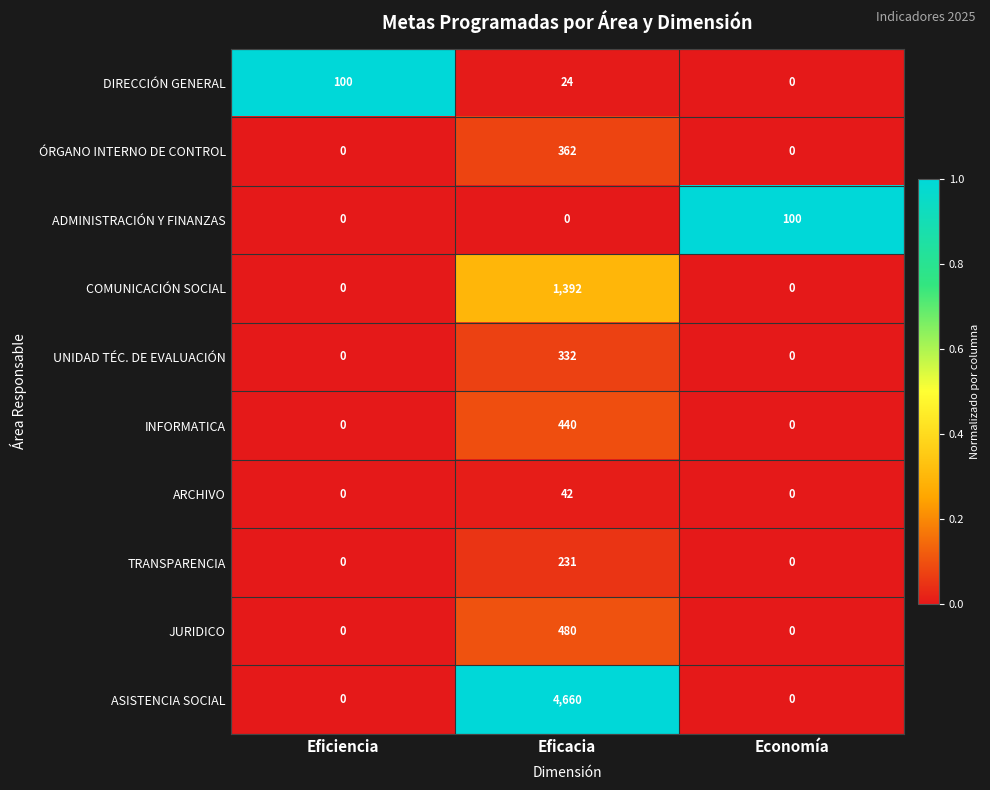

Which category has the highest value across all series?

Eficacia